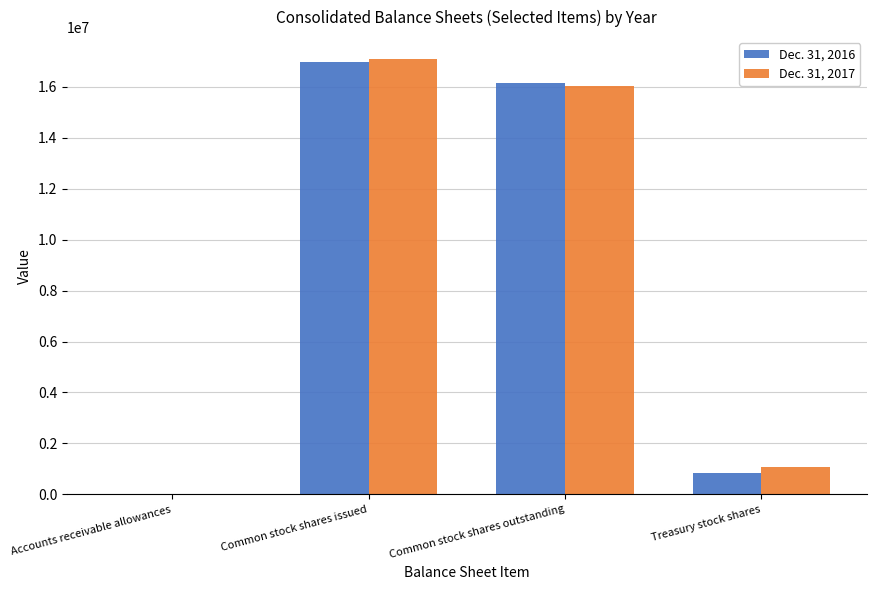

Which series has the widest spread of values?

Dec. 31, 2017